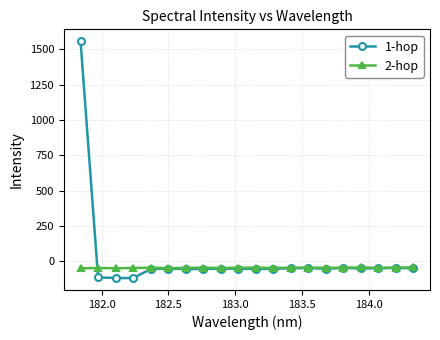

Which series has the widest spread of values?

1-hop